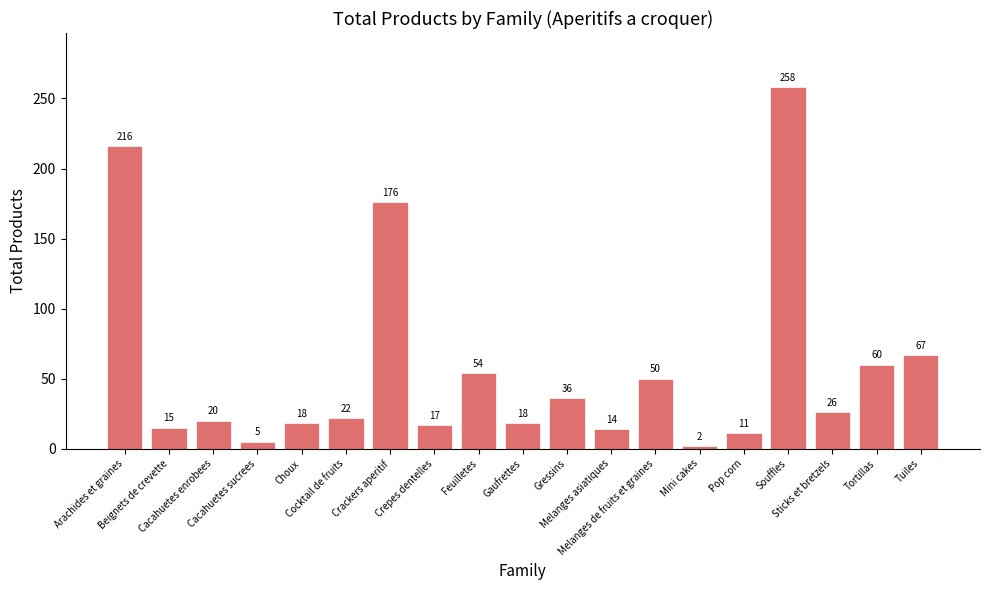

What is the change in value from Gaufrettes to Sticks et bretzels?

+8